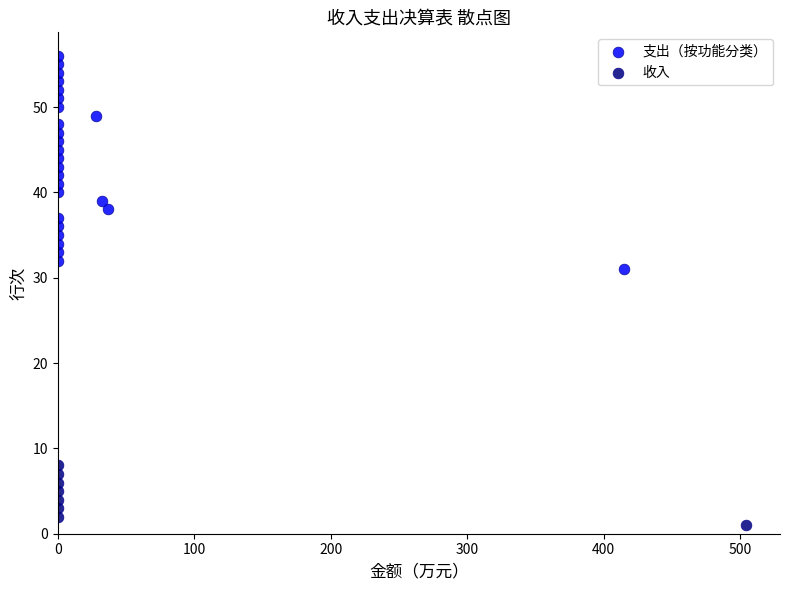

Which series has the largest Y range (max minus min)?

支出（按功能分类）